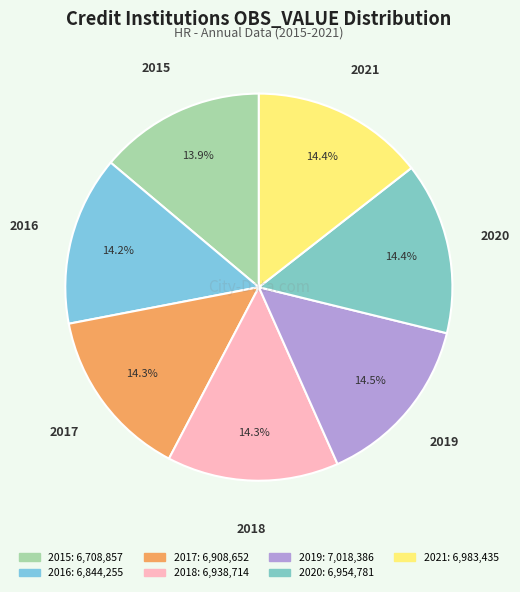

To the nearest percent, what percentage of the pie is 2021?

14%